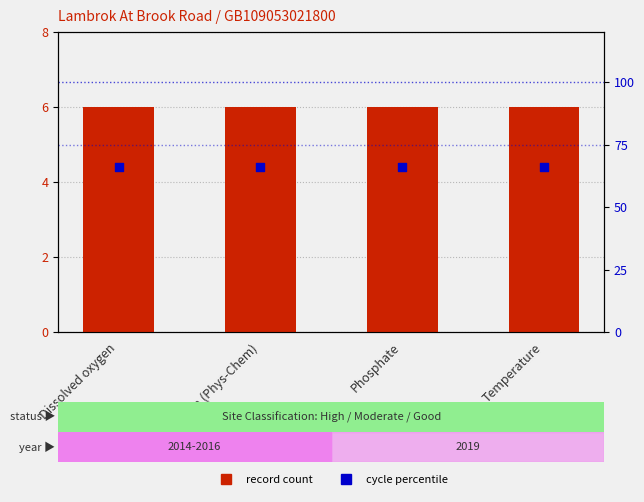

What are all the series names shown in the legend?

record count, cycle percentile